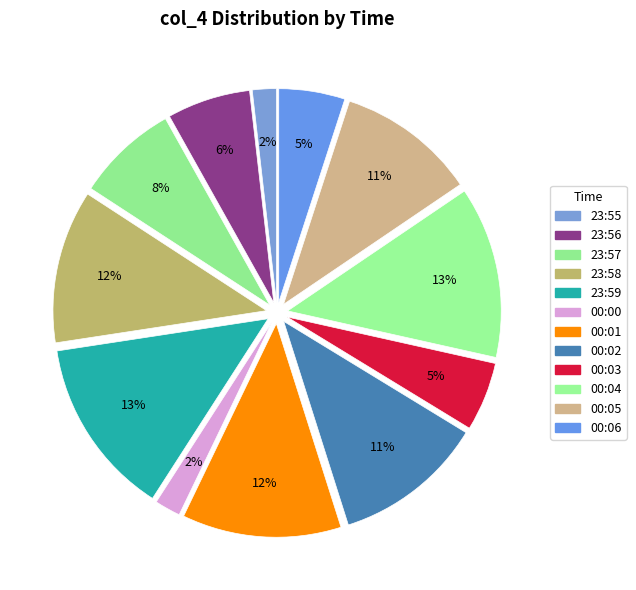

How many slices are in this pie chart?

12